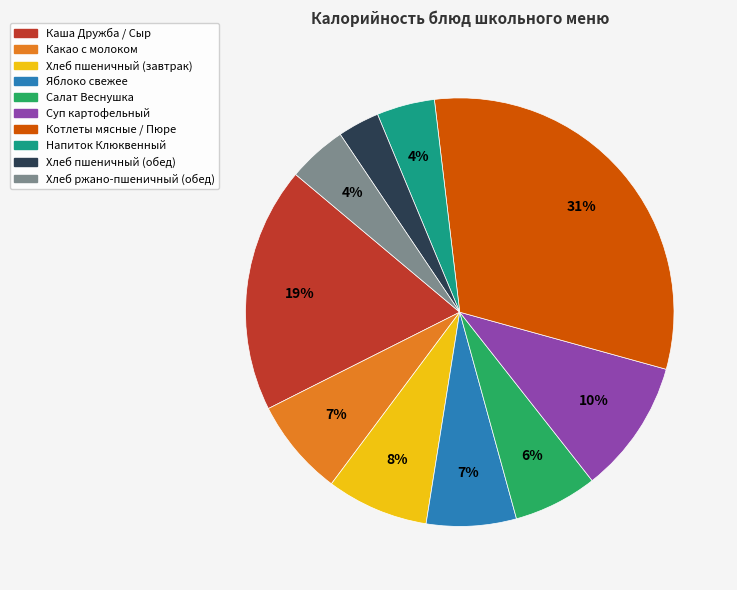

Combined, do Какао с молоком and Суп картофельный account for over 50%?

No